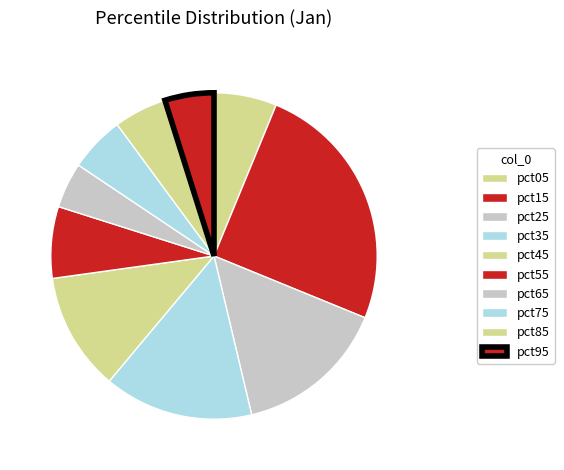

To the nearest percent, what portion does pct85 represent?

5%